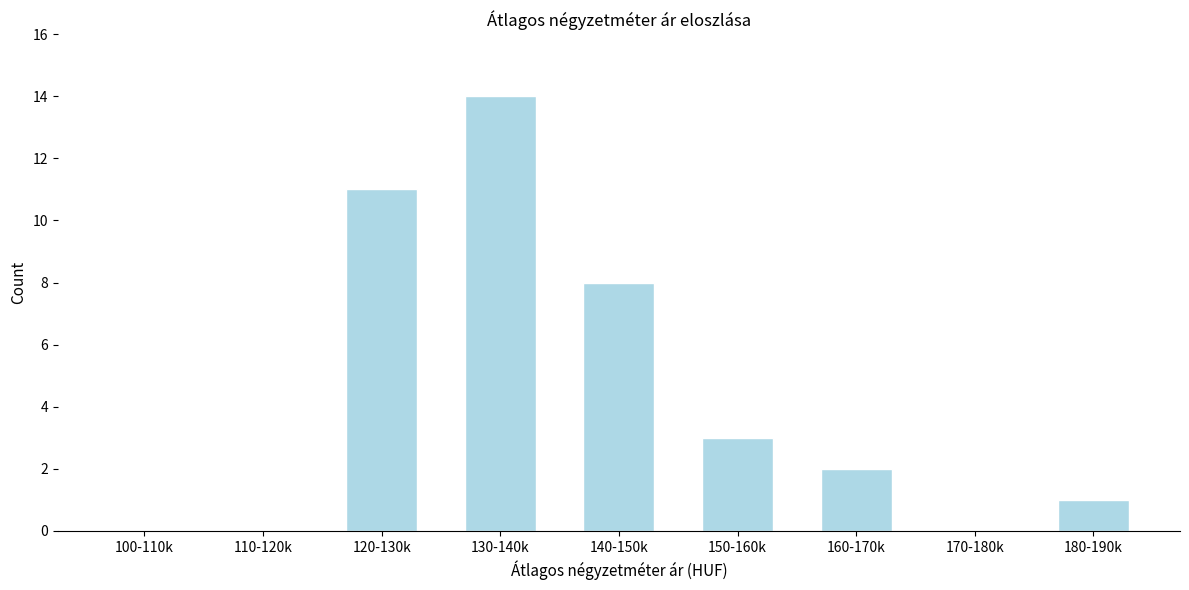

Reading left to right, transcribe all the data shown in this chart.

100-110k=0	110-120k=0	120-130k=11	130-140k=14	140-150k=8	150-160k=3	160-170k=2	170-180k=0	180-190k=1